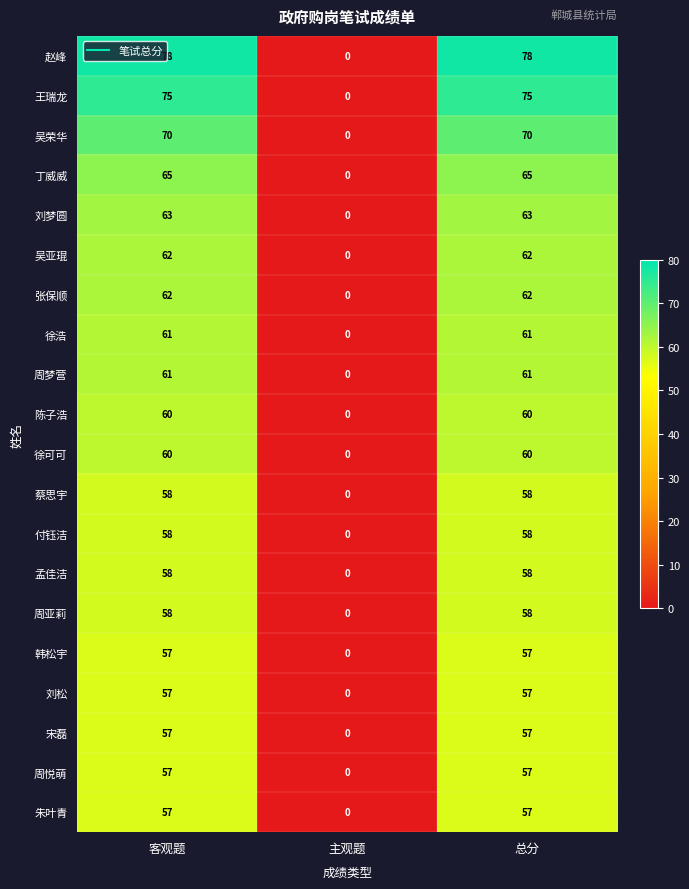

What is the difference between the 王瑞龙 values at 主观题 and 总分?

75